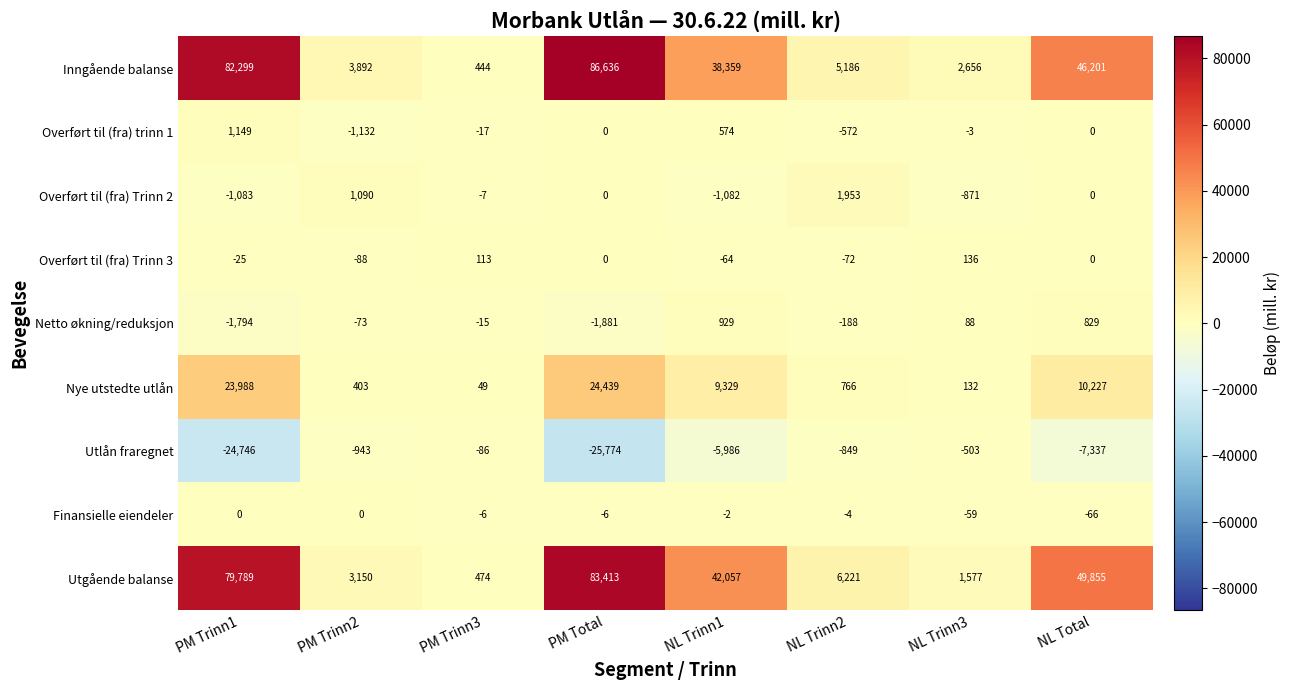

Is it true that Netto økning/reduksjon equals -3246 at PM Total?

False